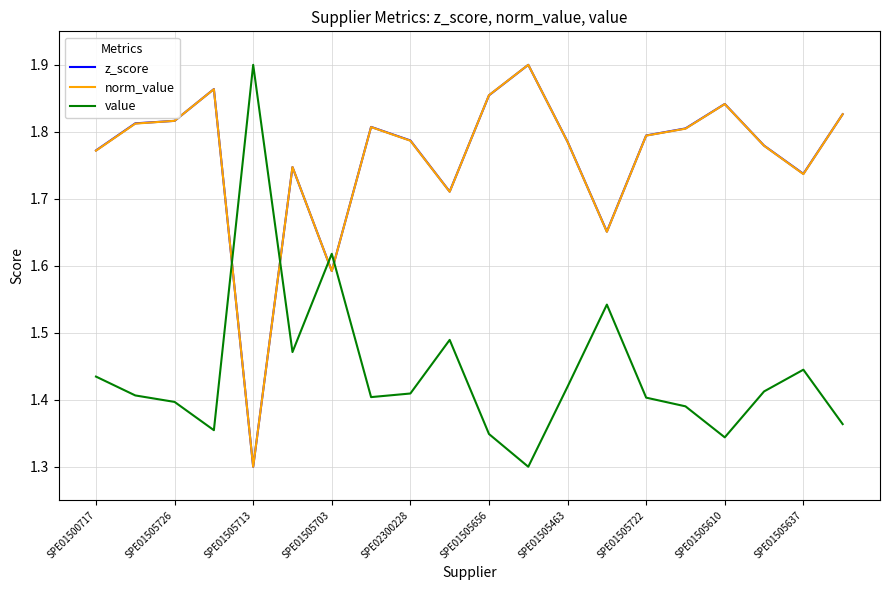

True or false: norm_value and value intersect in this chart.

True